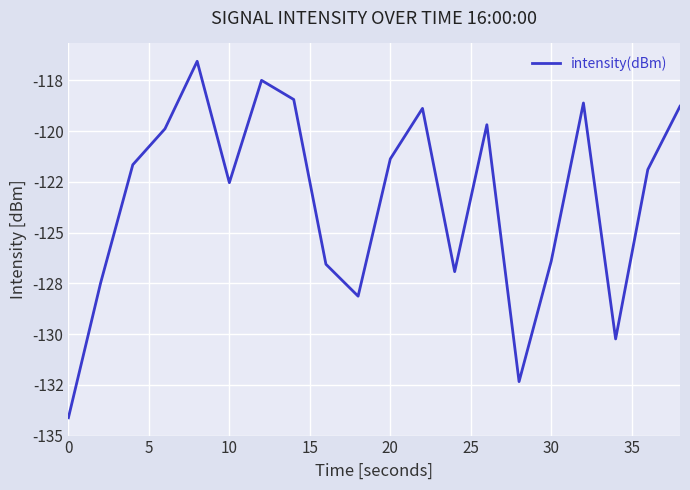

True or false: the data has more than 0 interior local peaks.

True